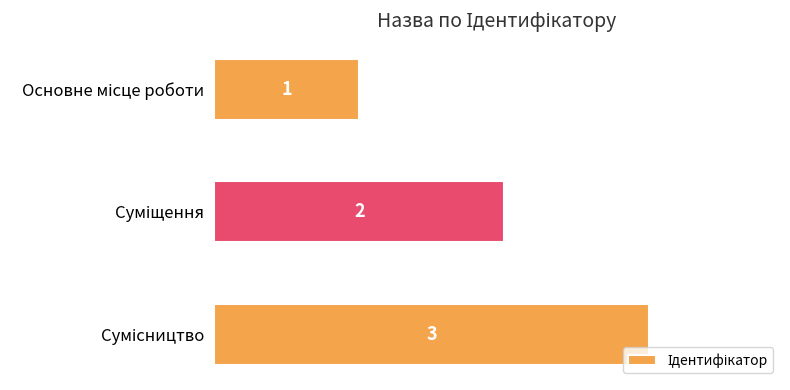

What is the sum of all values?

6